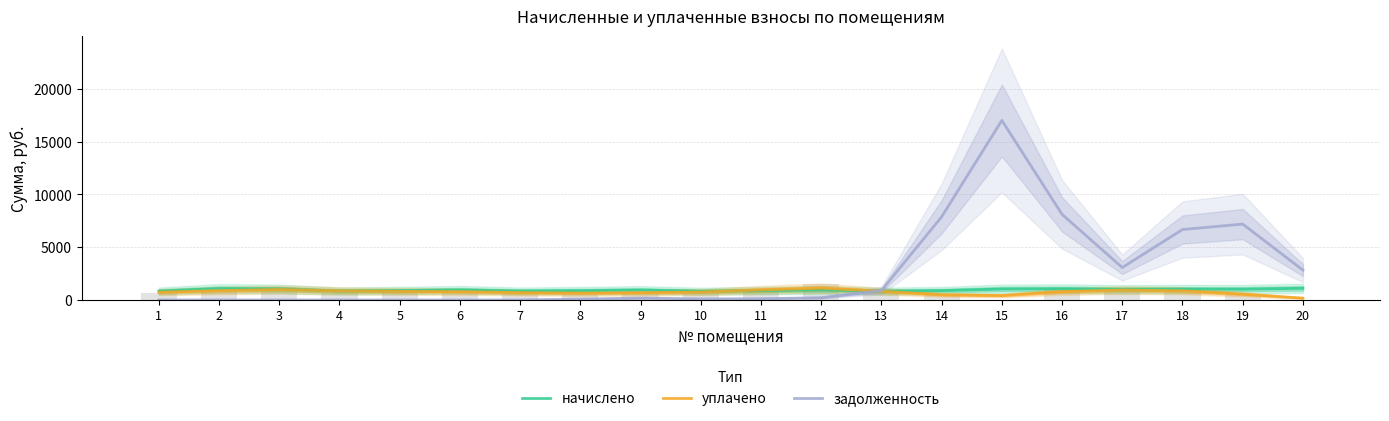

How many bars are there in total?

60